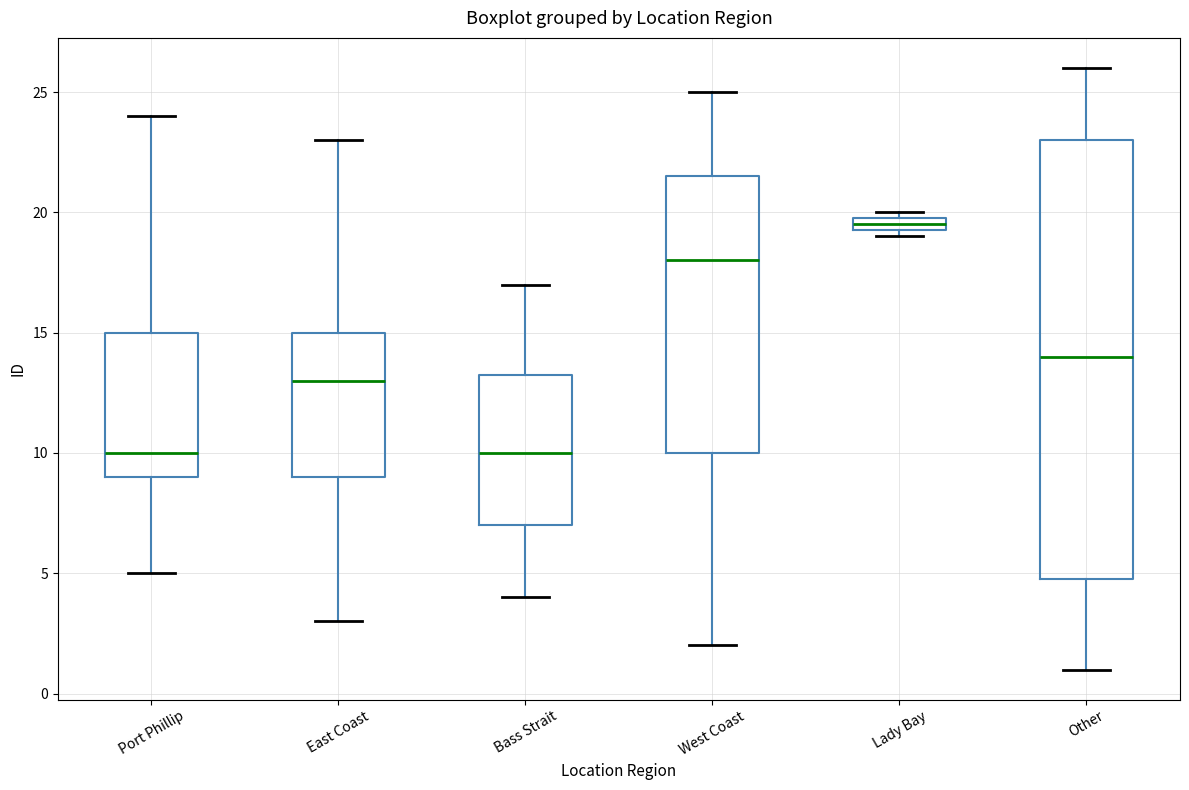

Which box is the tallest, from its lower edge to its upper edge?

Other